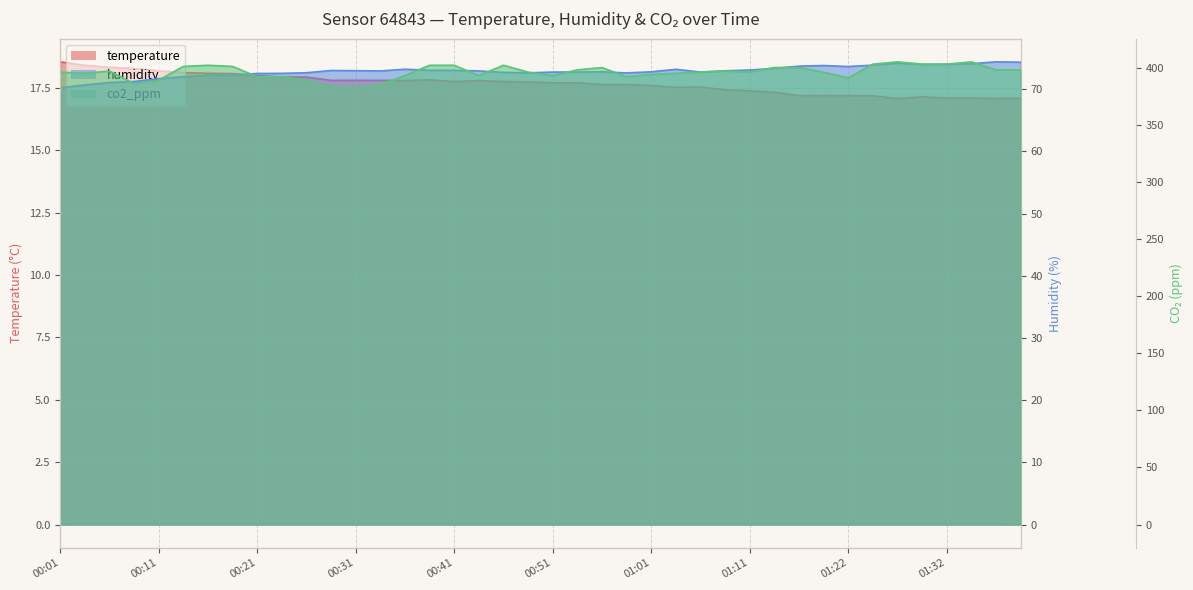

The humidity series shows 72.9 at 00:34. True or false?

True